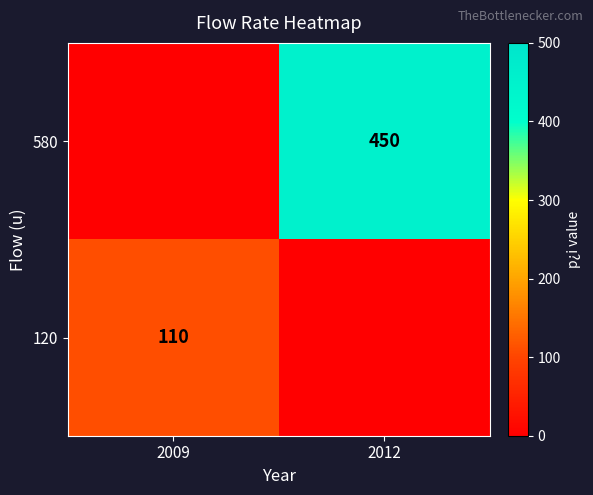

What is the spread (max minus min) of values at 2009?

110